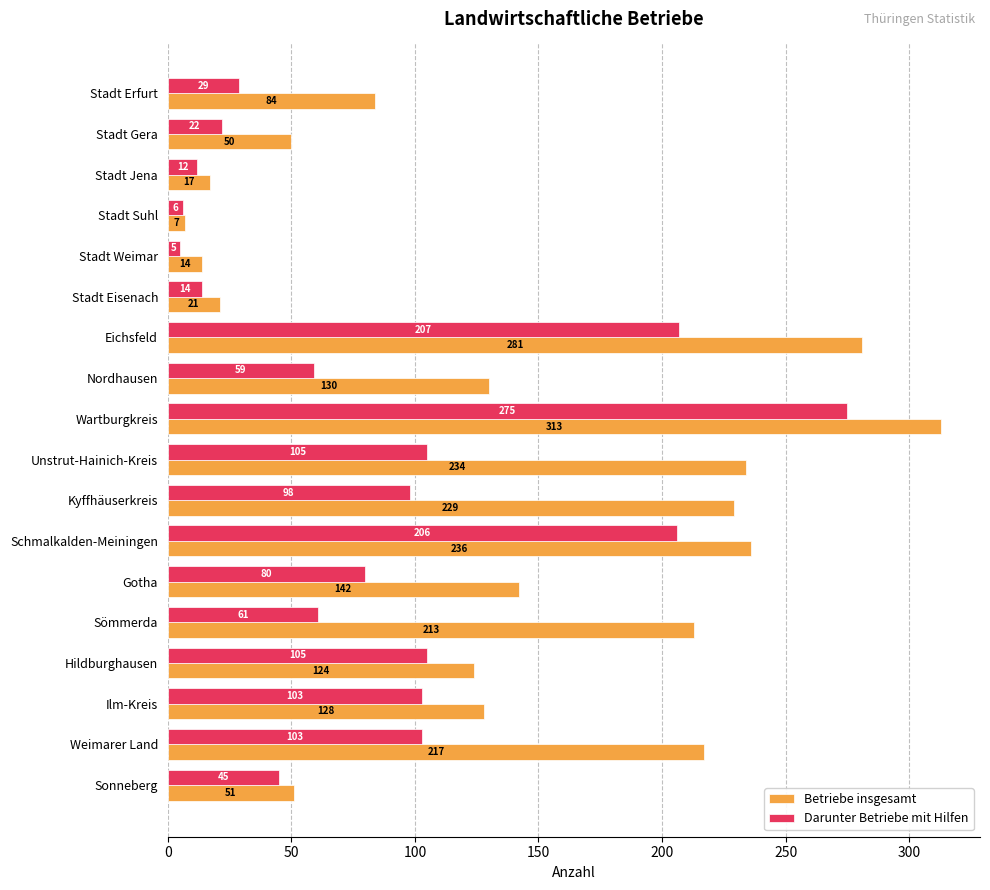

Rank the series by their maximum value, from highest to lowest.

Betriebe insgesamt, Darunter Betriebe mit Hilfen